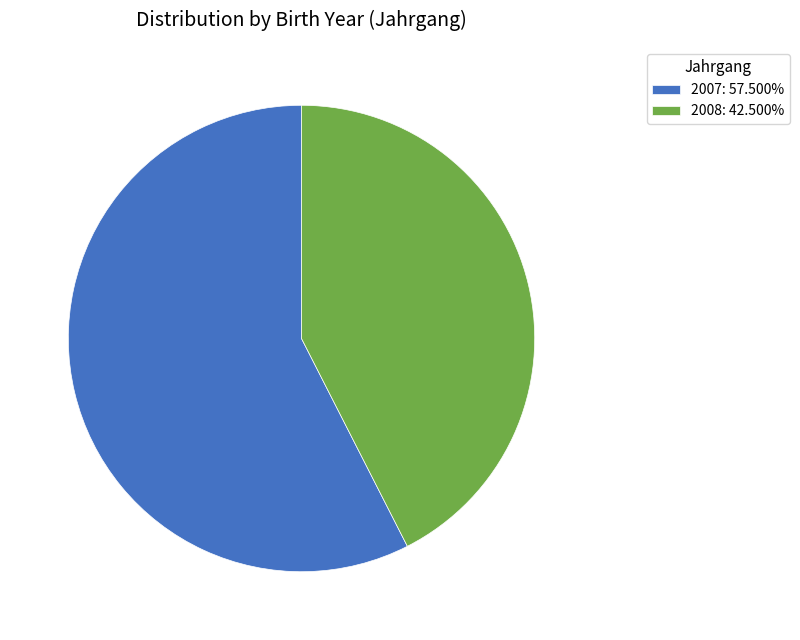

Is there a majority slice in this chart?

Yes